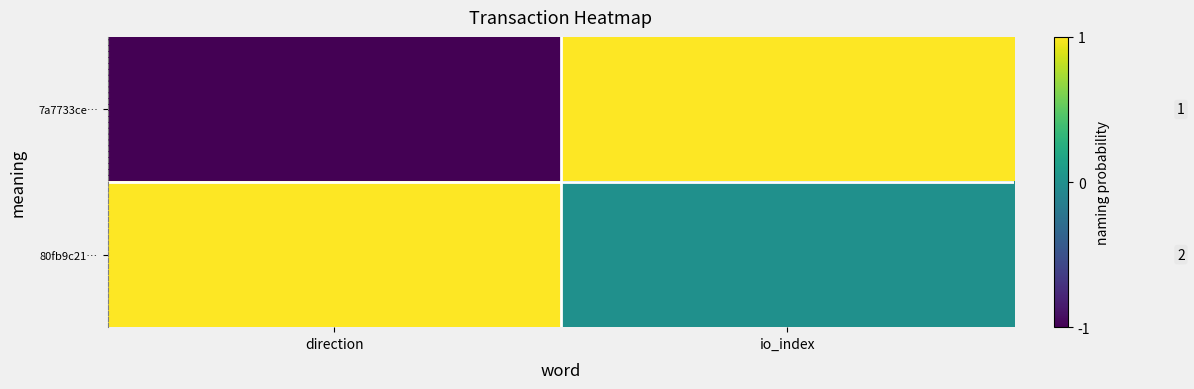

Reading left to right, what are all the values shown in this chart?

7a7733ce…: direction=-1	io_index=1
80fb9c21…: direction=1	io_index=0